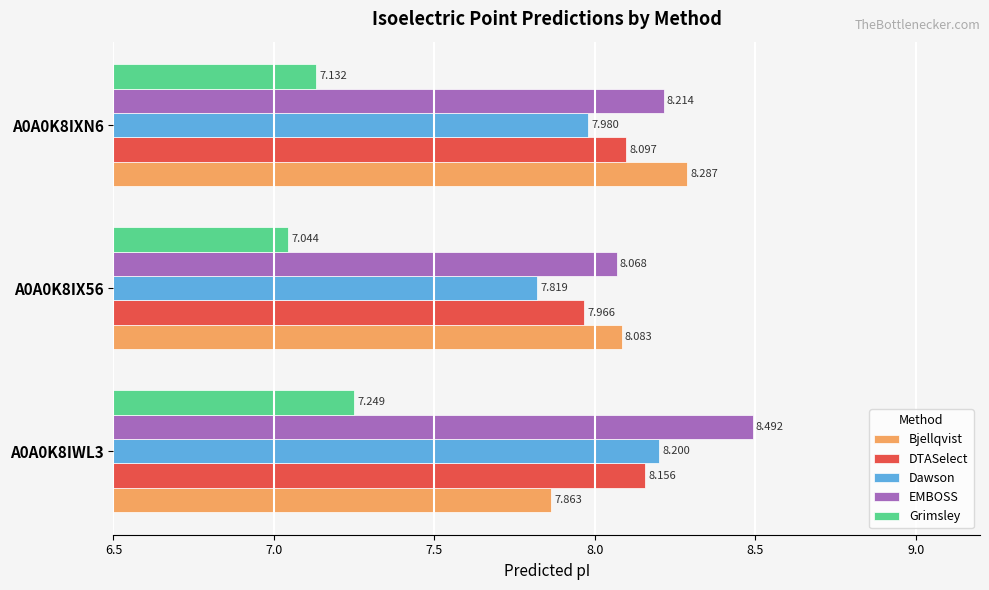

At which category is the sum across all series the highest?

A0A0K8IWL3